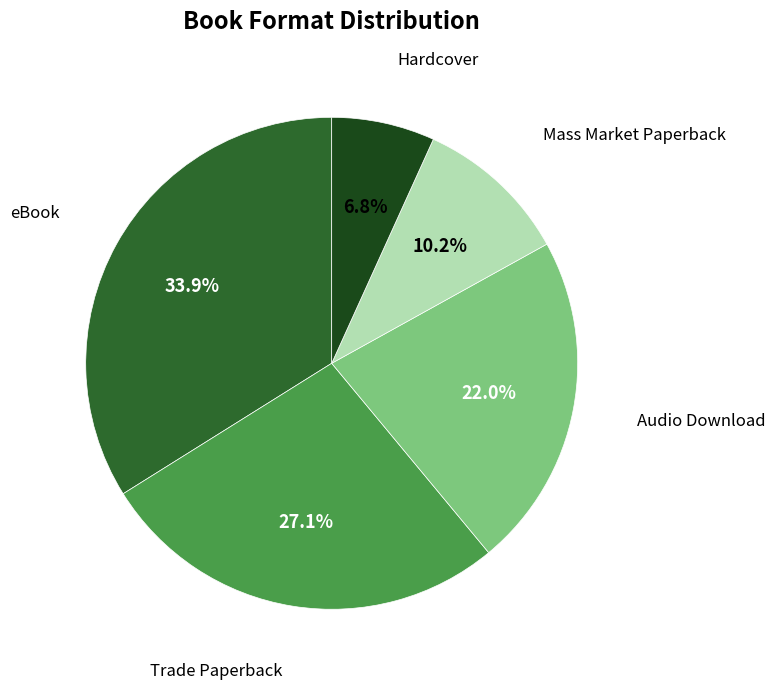

Which slice is the smallest?

Hardcover